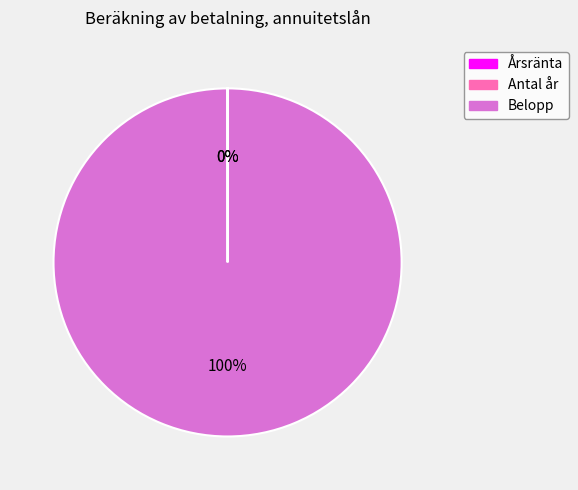

Which category accounts for the majority?

Belopp